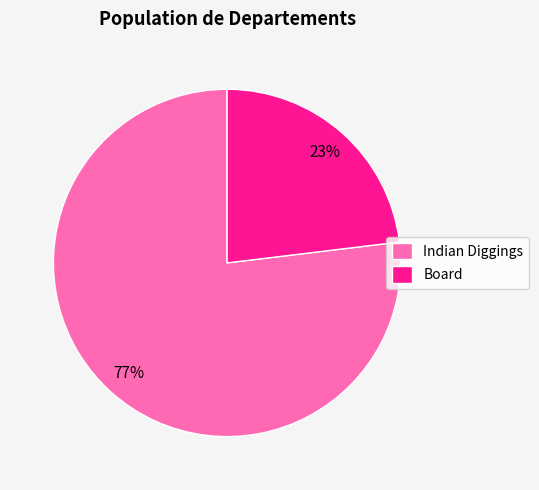

Which category accounts for the majority?

Indian Diggings